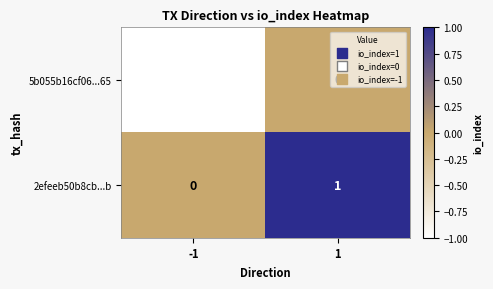

At -1, list the series in order from largest to smallest.

2efeeb50b8cb...b, 5b055b16cf06...65